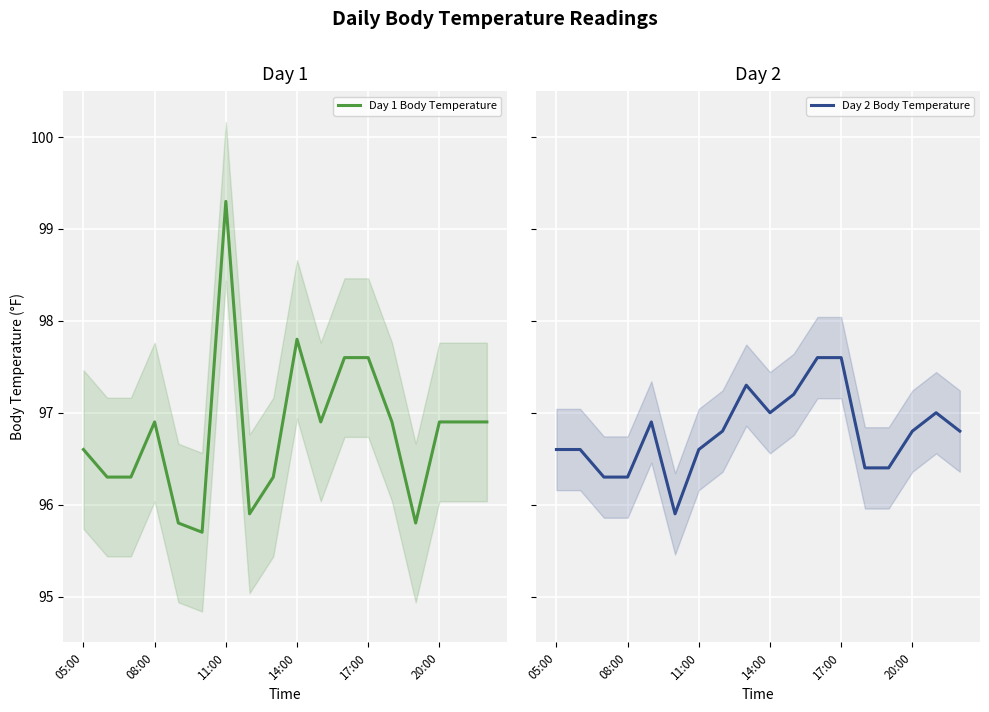

What is the difference between the maximum and minimum values in the Day 2 Body Temperature series?

1.7